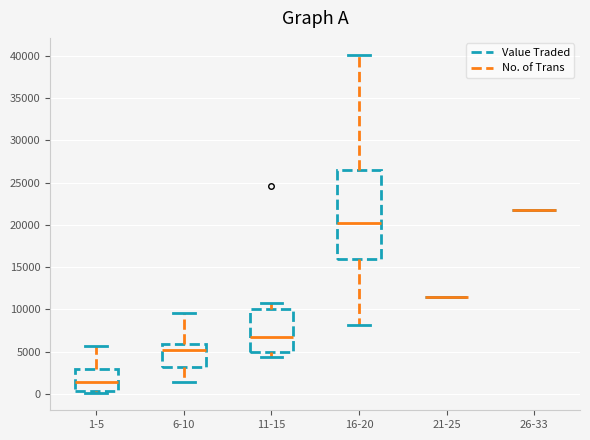

Comparing the boxes themselves (not the whiskers), which one is the tallest?

16-20